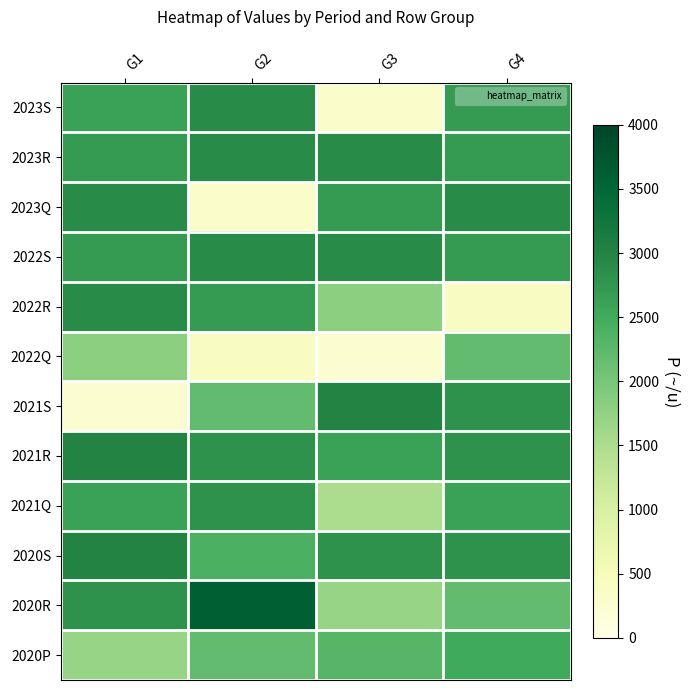

At which category is the sum across all series the highest?

G4